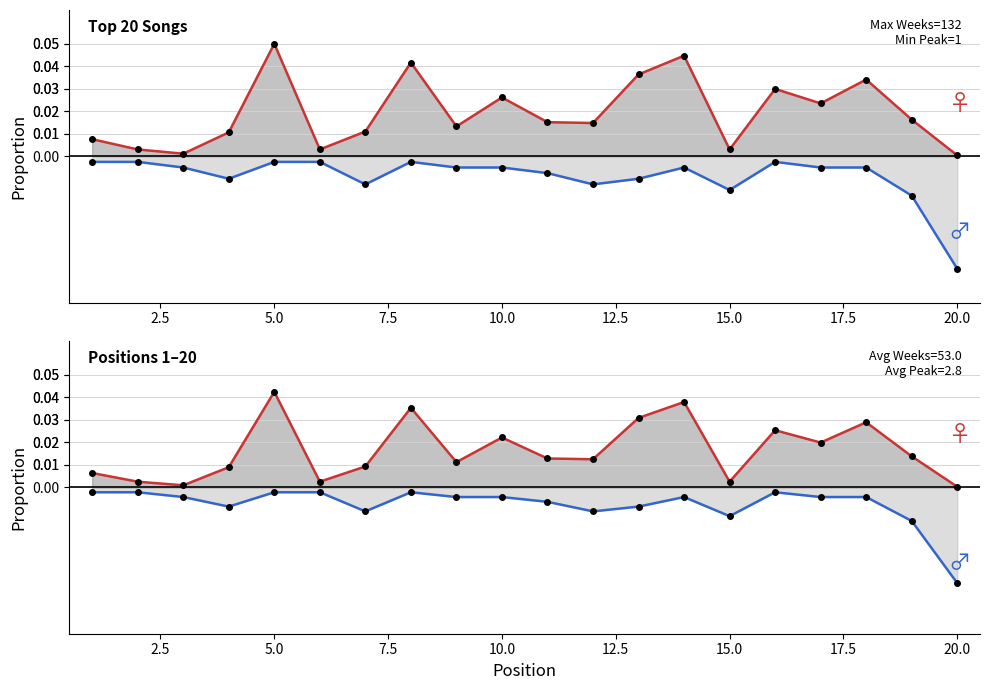

Where is Weeks on Chart nearest to the value 0?

20